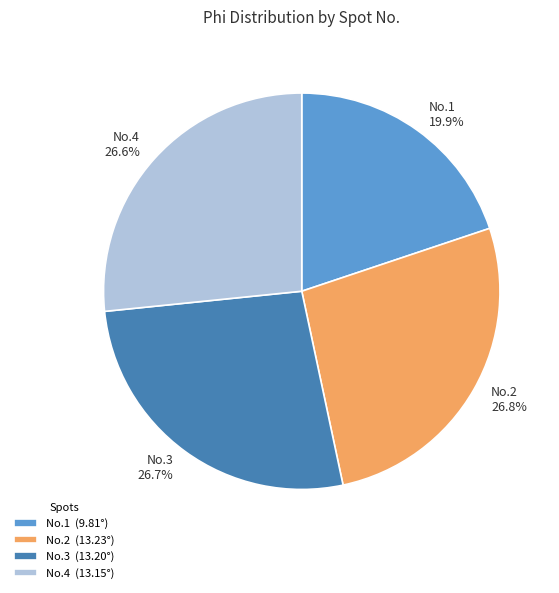

Which slice is the smallest?

No.1